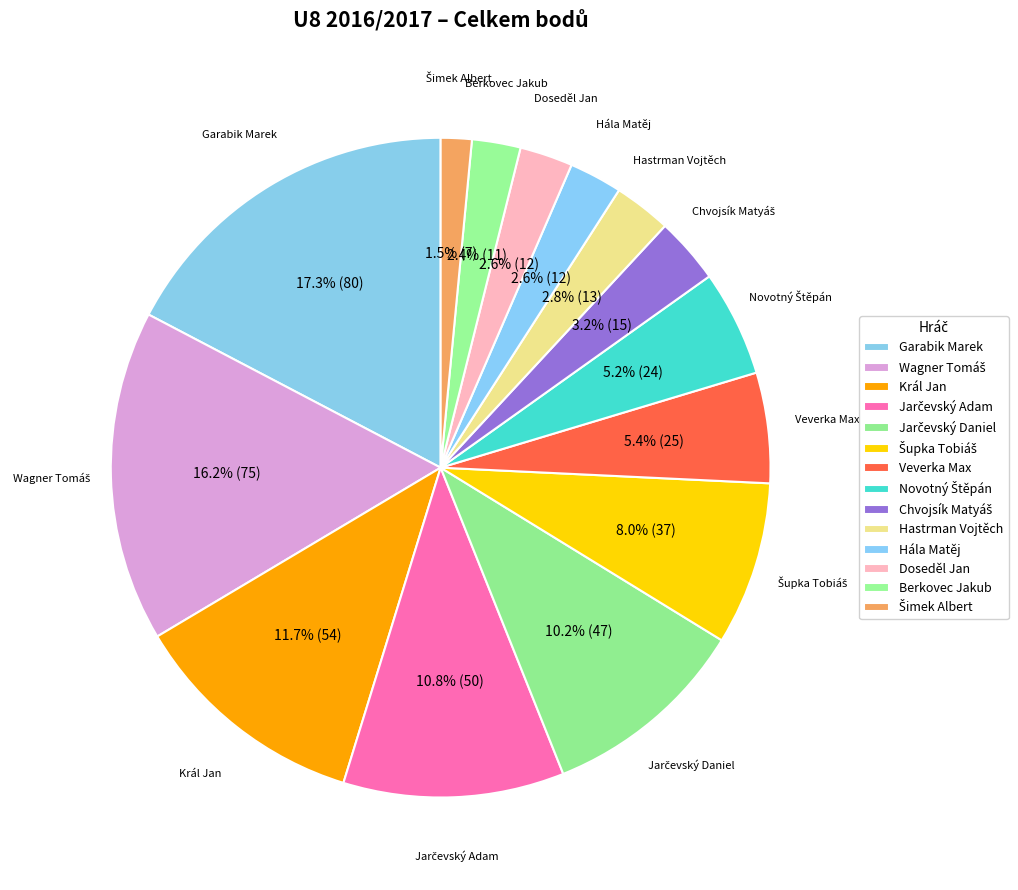

To the nearest percent, what percentage of the pie is Šupka Tobiáš?

8%